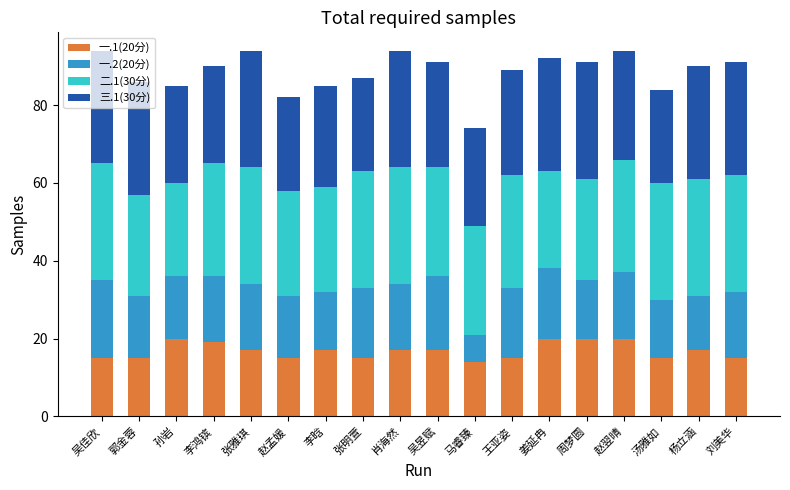

Are the bars horizontal?

No